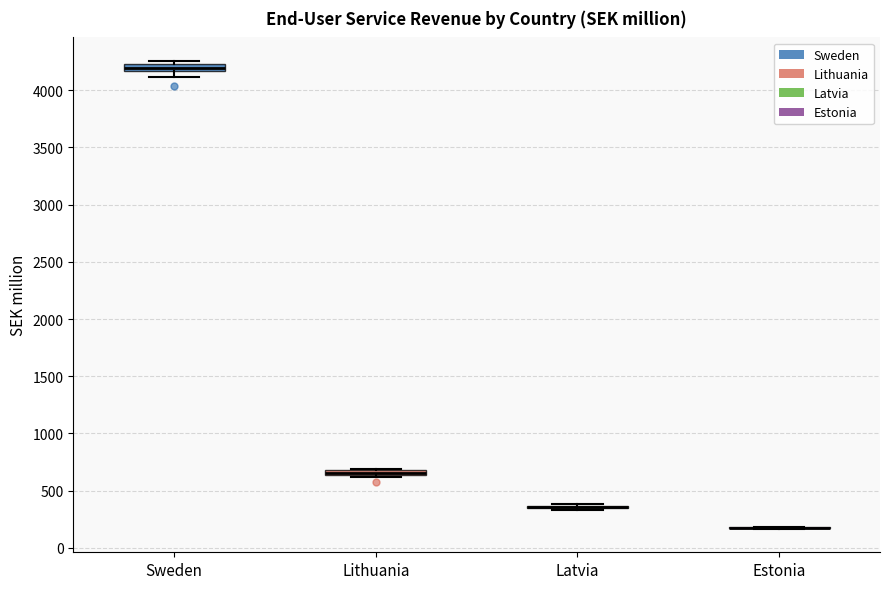

Where is the lower edge of the box for Lithuania on the y-axis? The values are not printed on the chart, so give them approximately, as read against the axis.

650